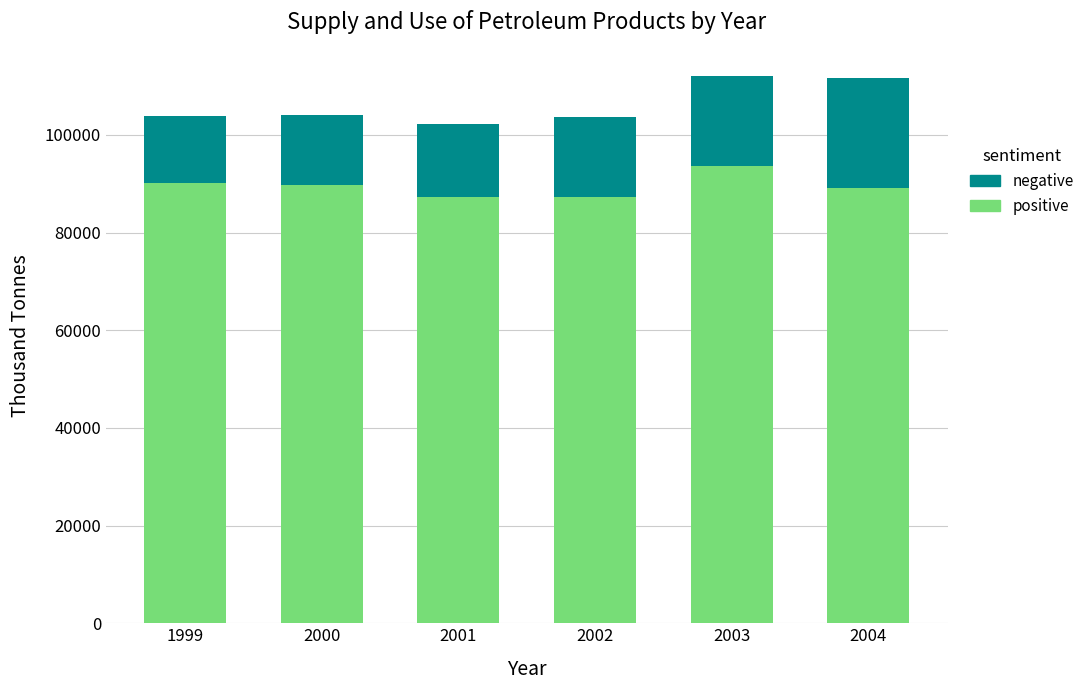

What is the difference between the positive values at 2001 and 2000?

2473.9